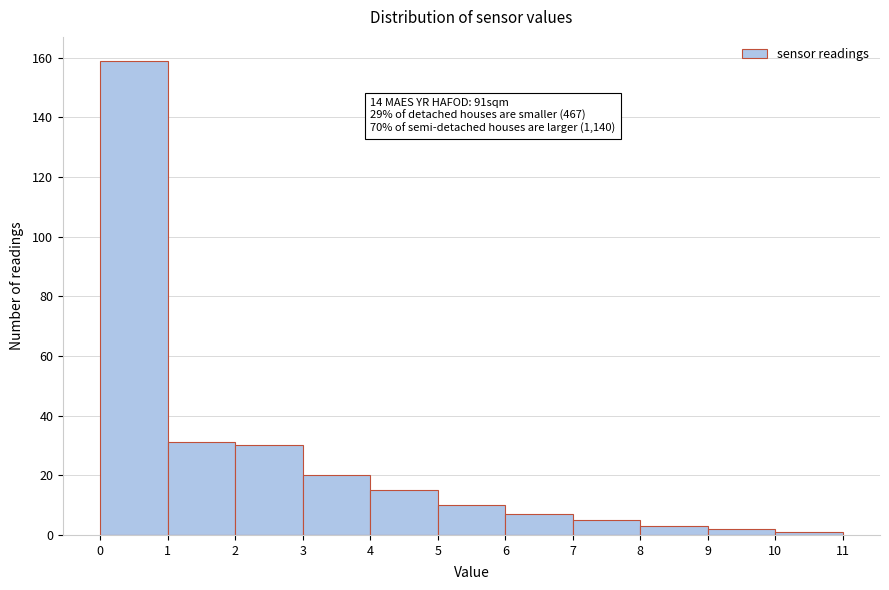

Over which range of the x-axis is the bar tallest?

0 to 1